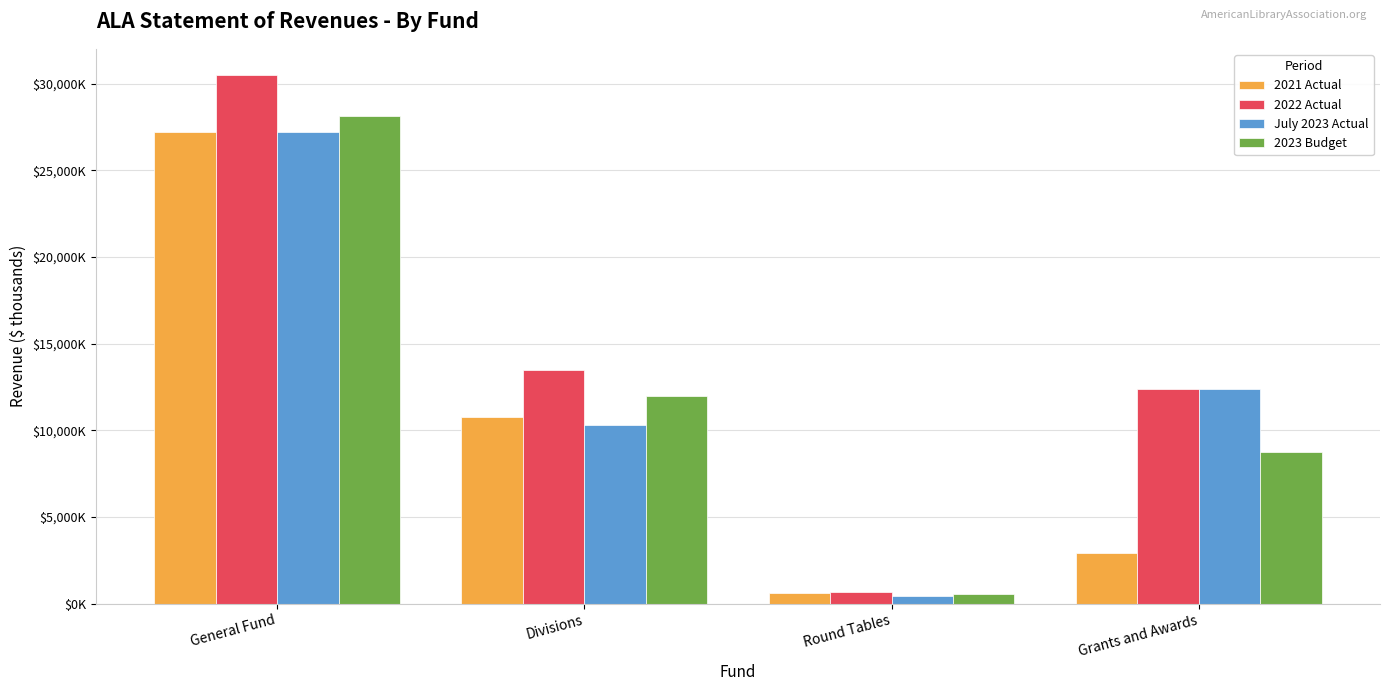

Which series has the largest total across all categories?

2022 Actual